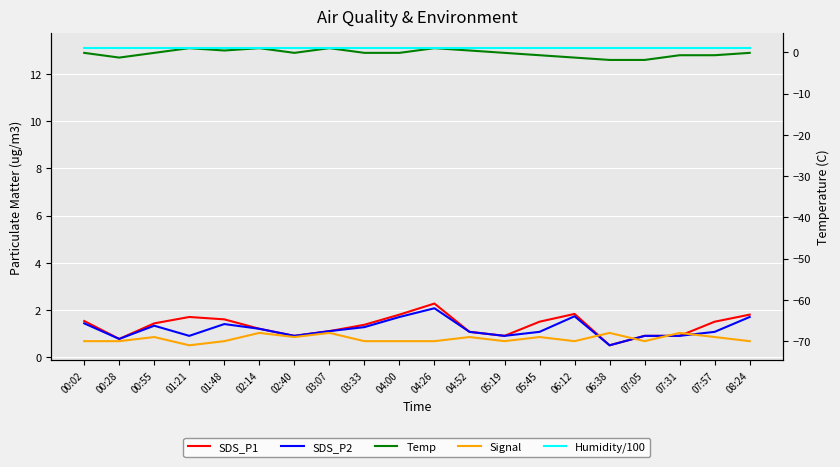

True or false: SDS_P2 and SDS_P1 cross at least once.

False